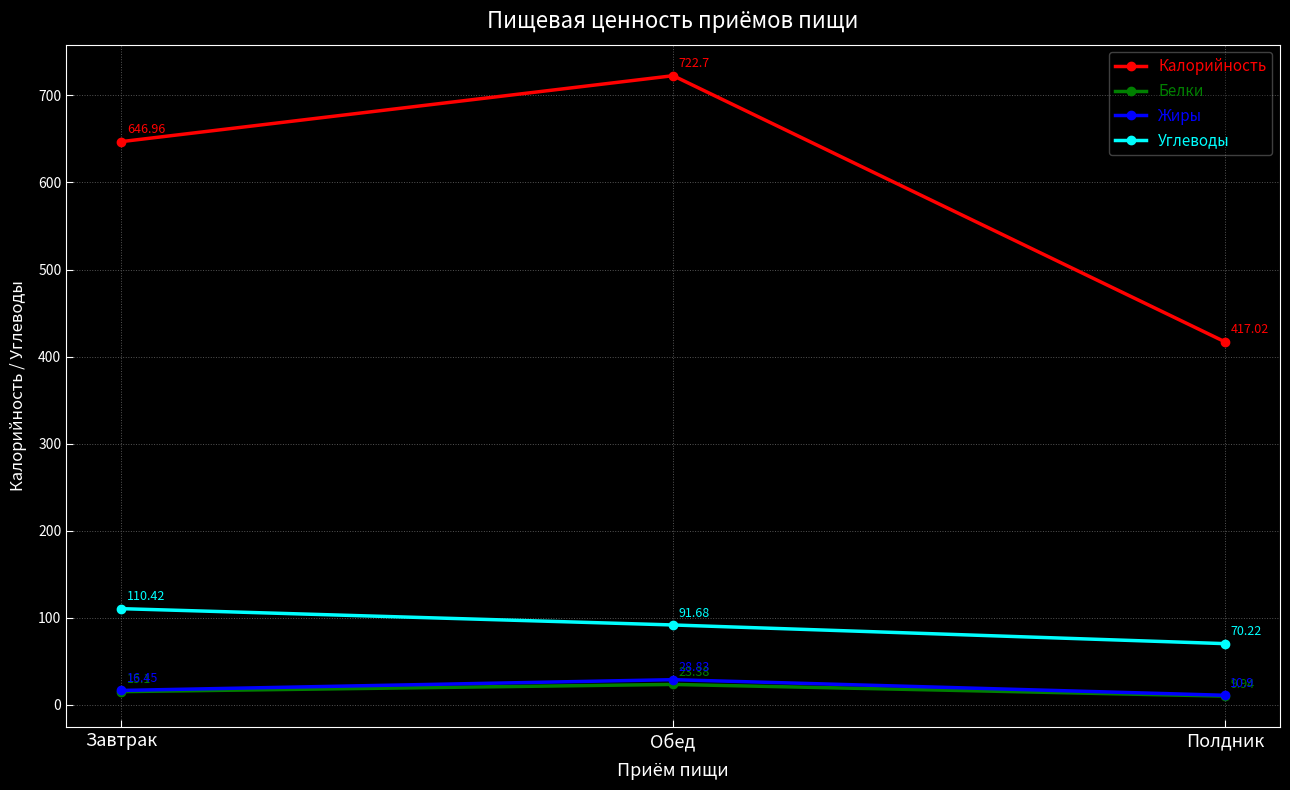

At which label does Белки reach its peak?

Обед